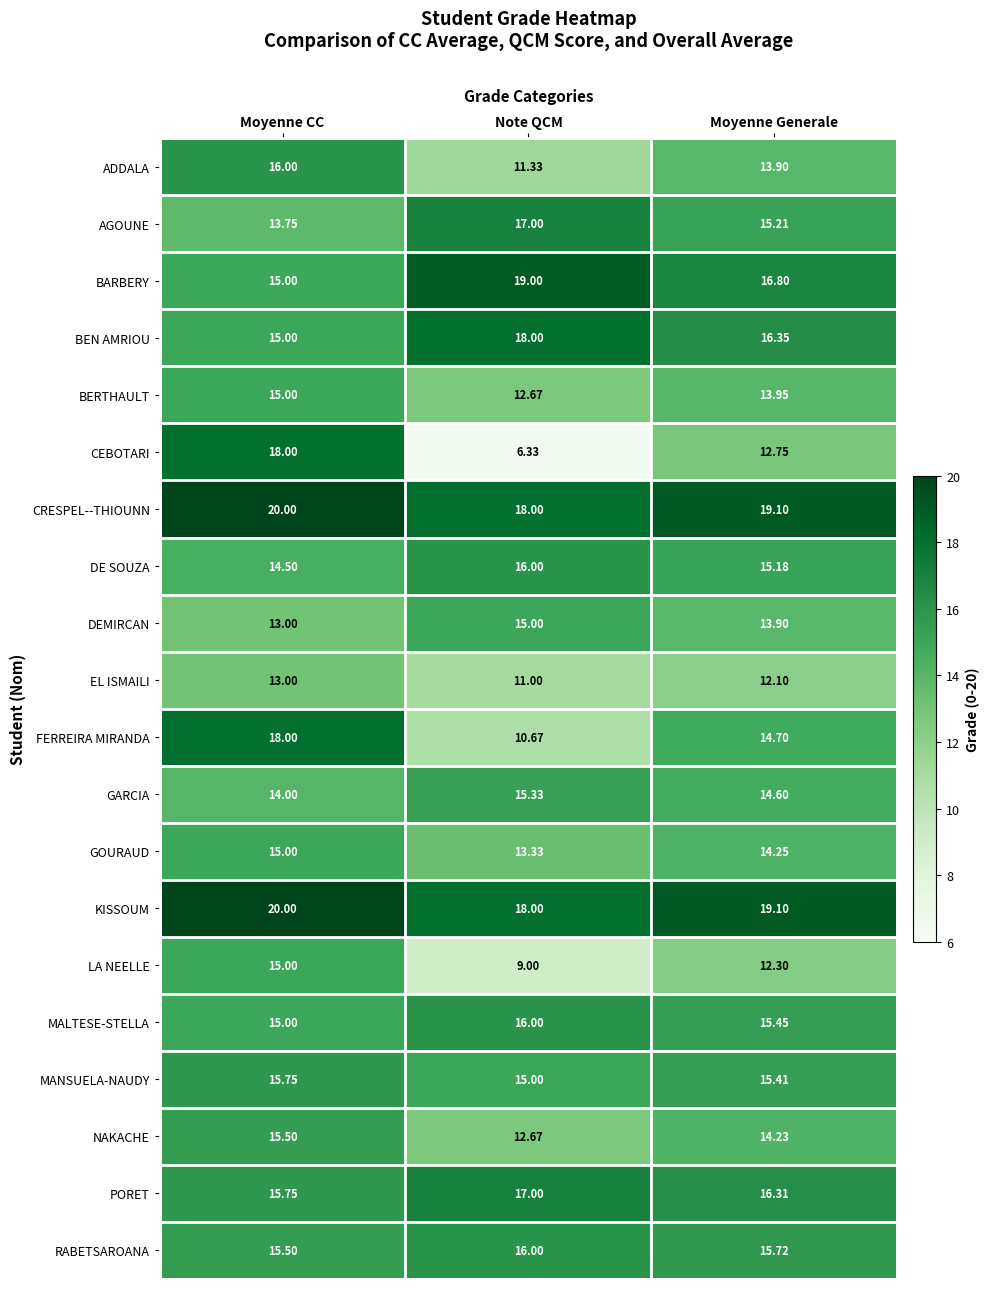

Which category has the highest value across all series?

Moyenne CC